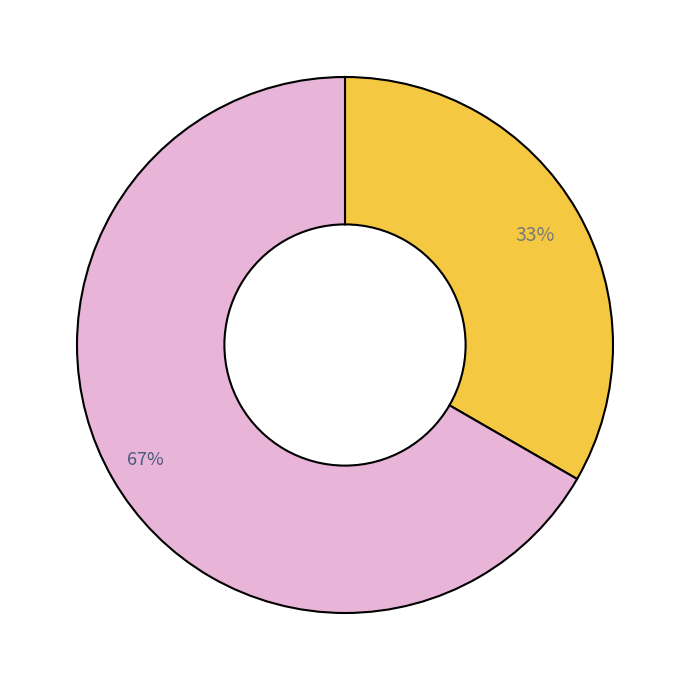

Is there a majority slice in this chart?

Yes